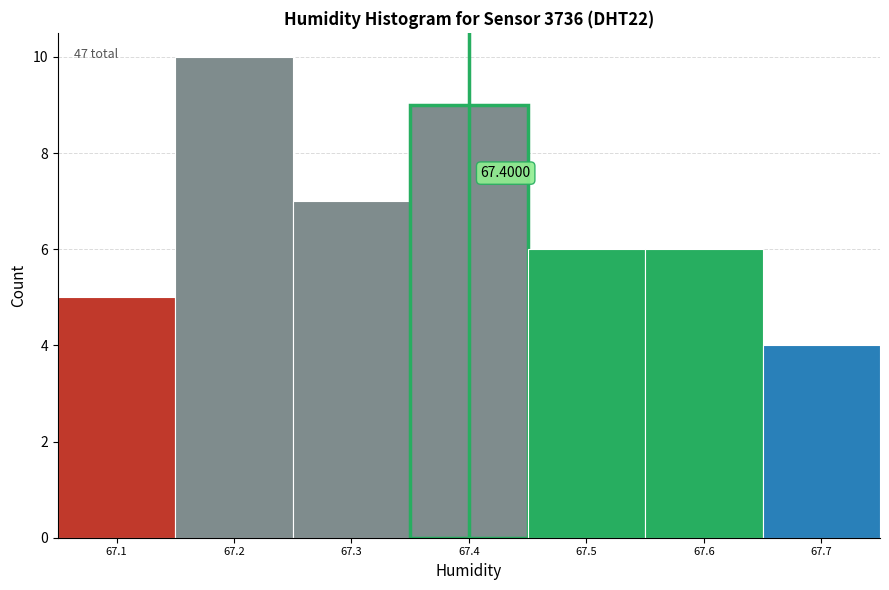

Which range on the x-axis has the tallest bar?

67.15 to 67.25